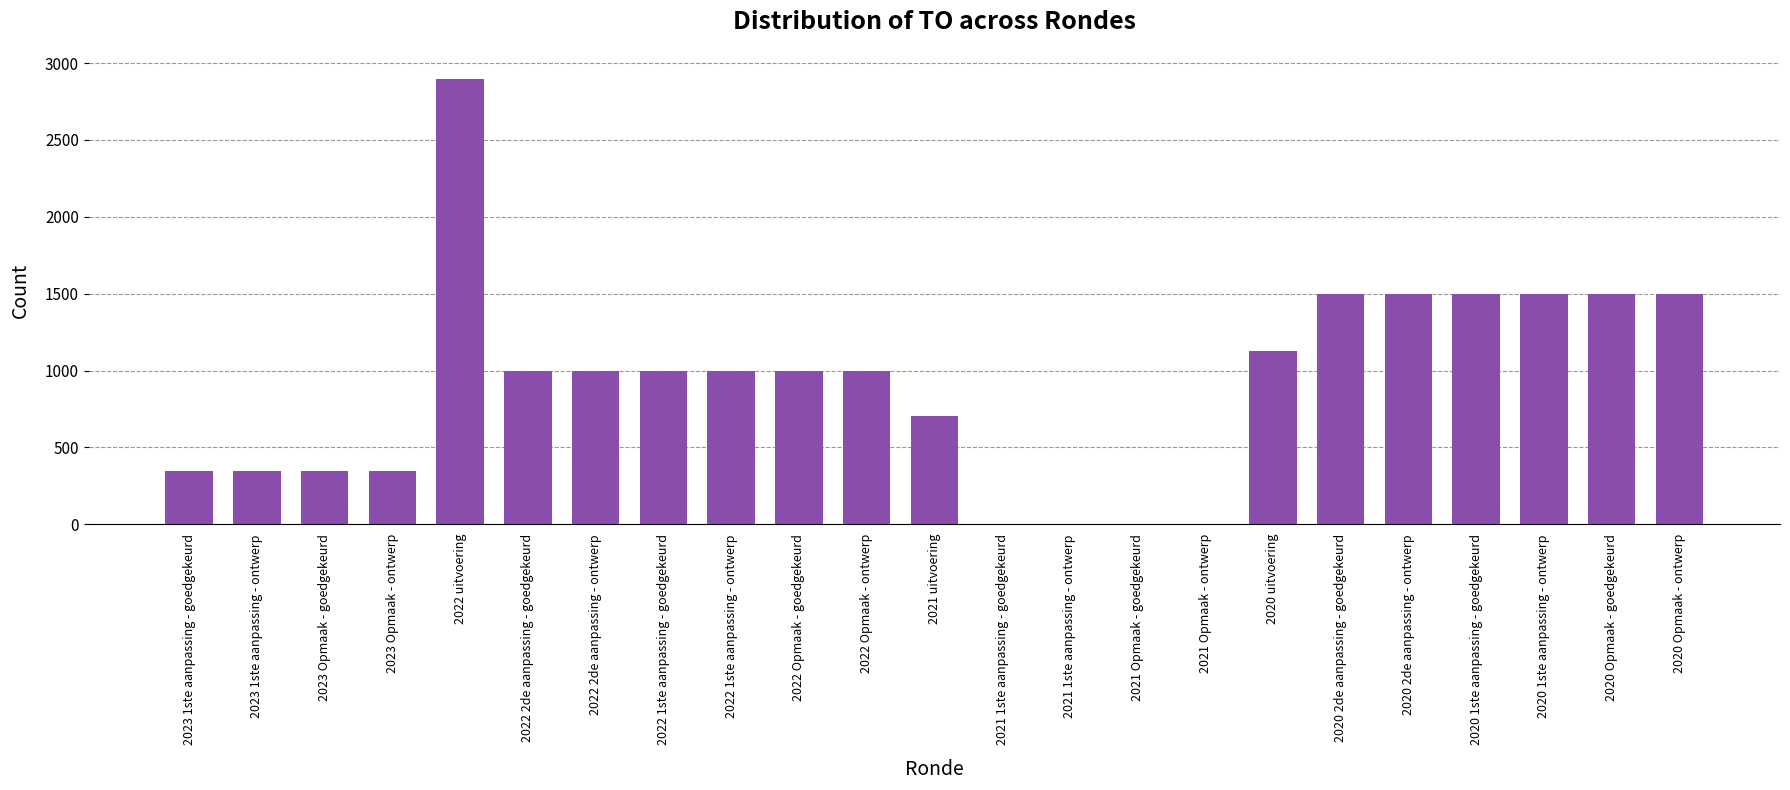

What is the change in value from 2023 Opmaak - goedgekeurd to 2021 uitvoering?

+357